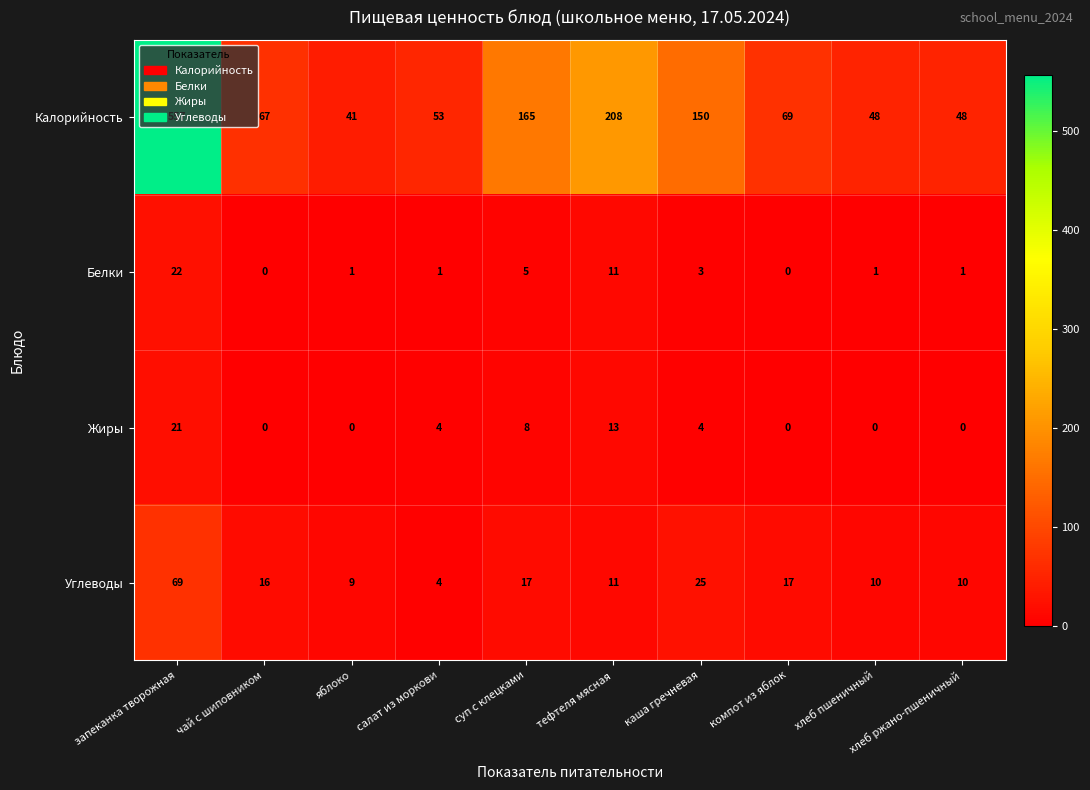

What is the total value across all series at суп с клецками?

195